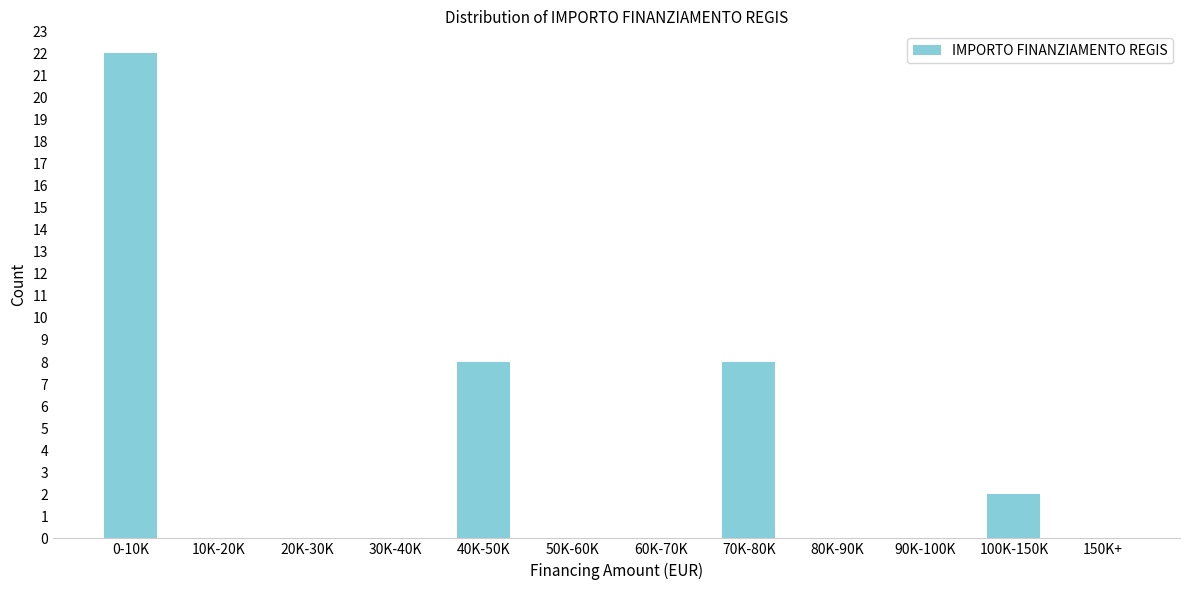

Reading left to right, what are all the values shown in this chart?

0-10K=22	10K-20K=0	20K-30K=0	30K-40K=0	40K-50K=8	50K-60K=0	60K-70K=0	70K-80K=8	80K-90K=0	90K-100K=0	100K-150K=2	150K+=0